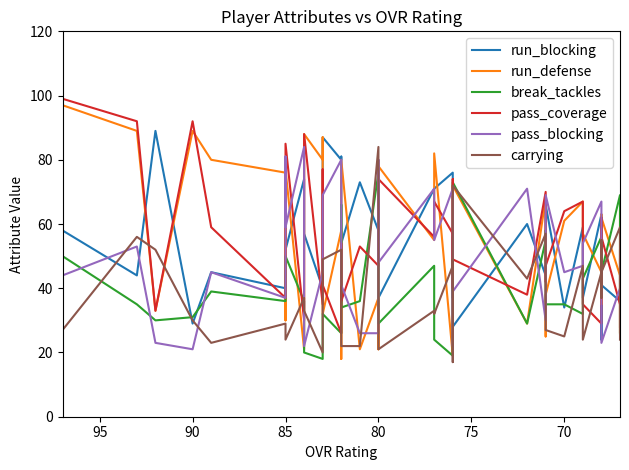

True or false: pass_coverage has more than 2 interior local peaks.

True